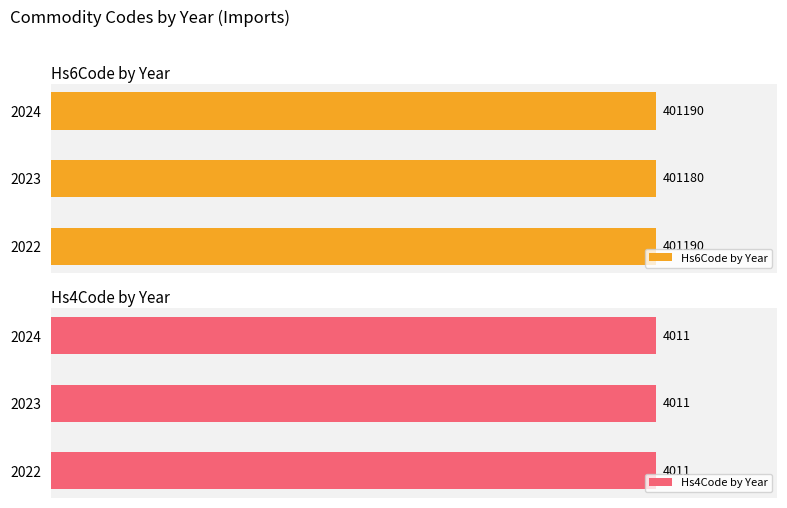

Count the number of data series in this chart.

2